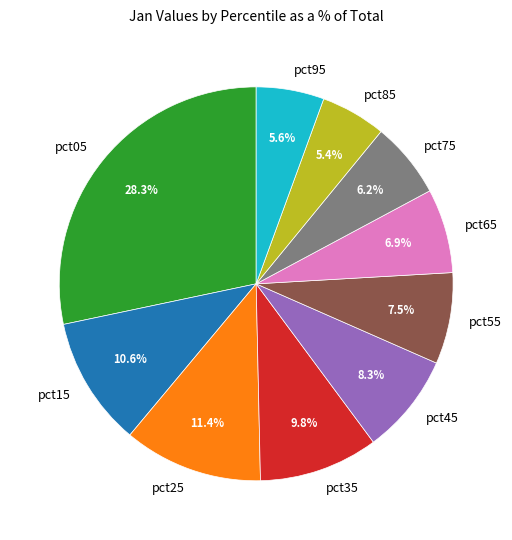

Does any single category account for the majority?

No